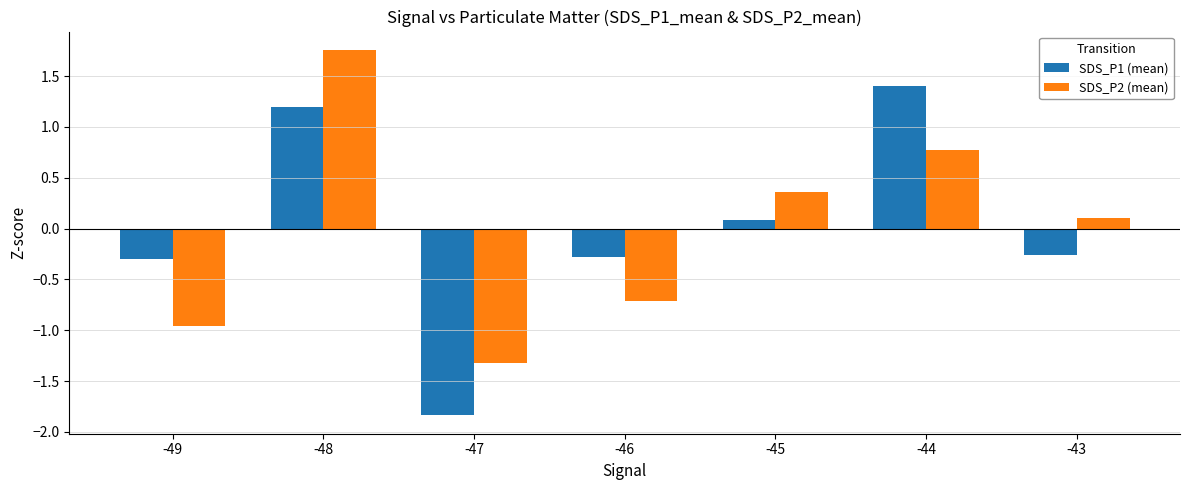

The SDS_P1 (mean) series shows -0.5 at -43. True or false?

False